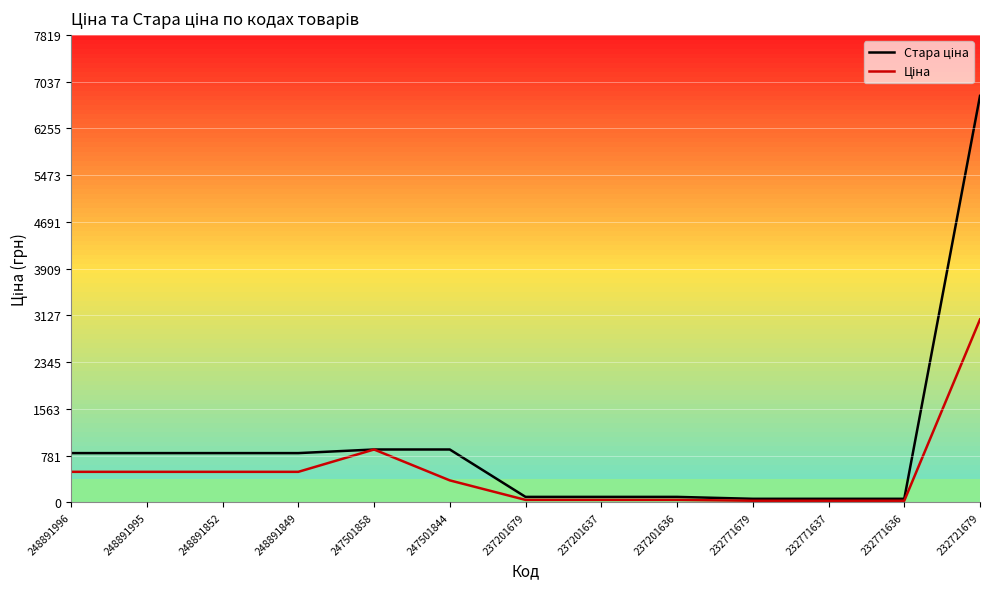

Reading left to right, list all the values displayed in this chart.

Стара ціна: 823.9	823.9	823.9	823.9	884.2	884.2	91.3	91.3	91.3	59.4	59.4	59.4	6799.2
Ціна: 510.6	510.6	510.6	510.6	884.2	367.6	41.1	41.1	41.1	26.7	26.7	26.7	3059.7